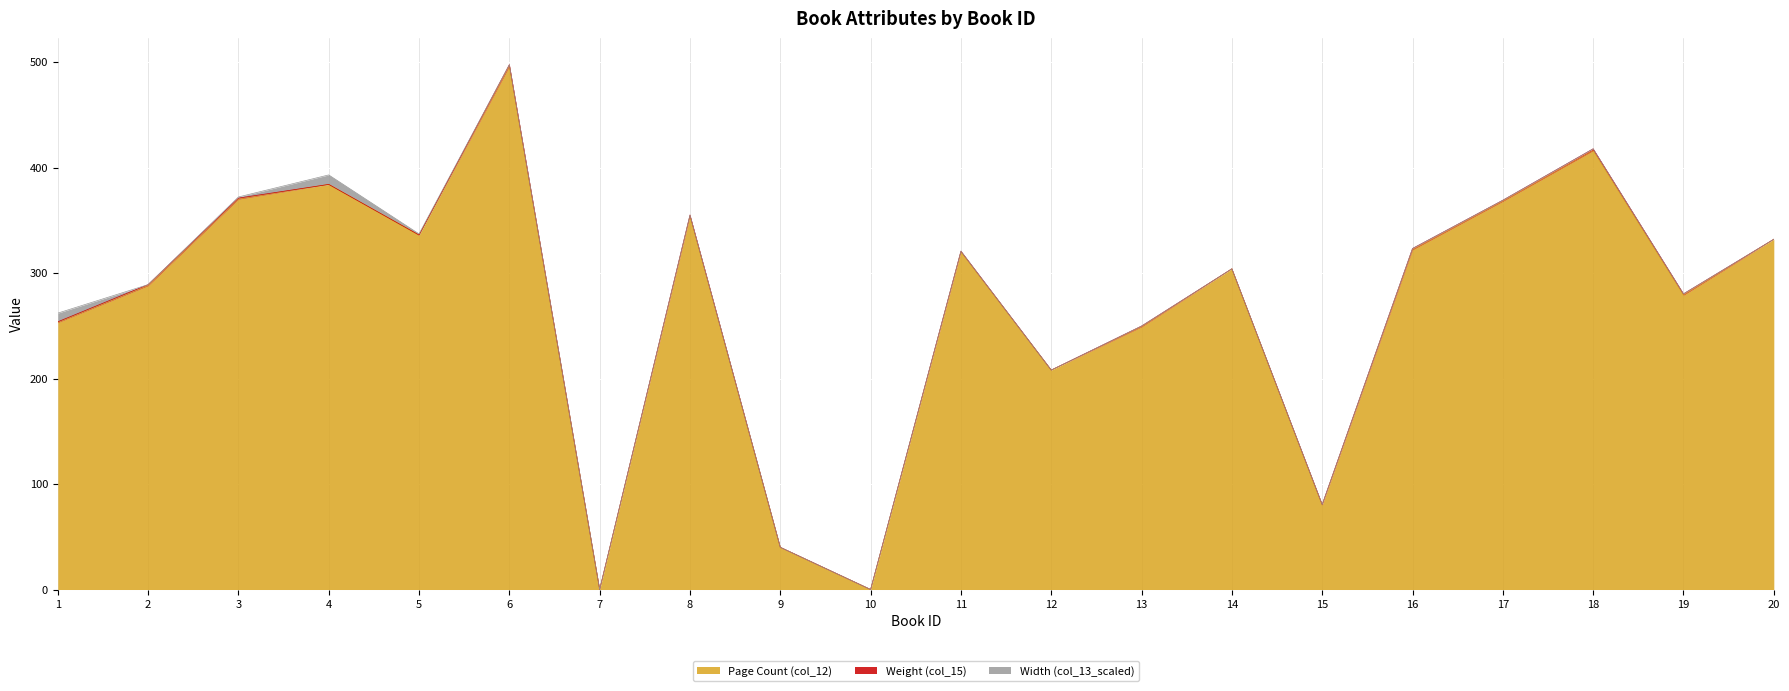

How many interior local peaks does the Page Count (col_12) series have?

6